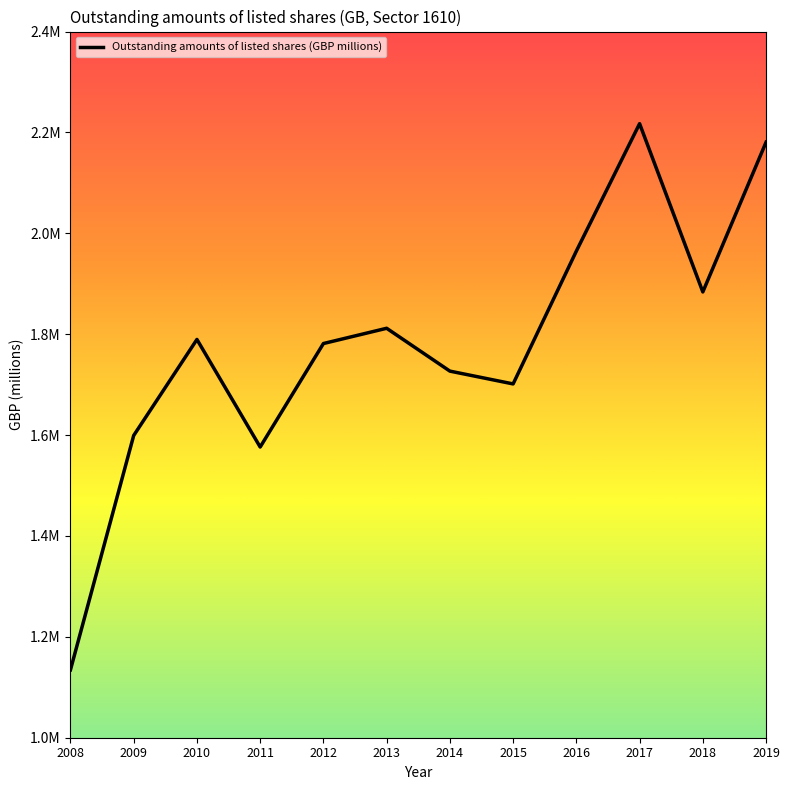

Reading left to right, extract all data points from this chart.

1134600	1599200	1789600	1576300	1781482	1811739	1726800	1701424	1964785	2217376	1883802	2180667